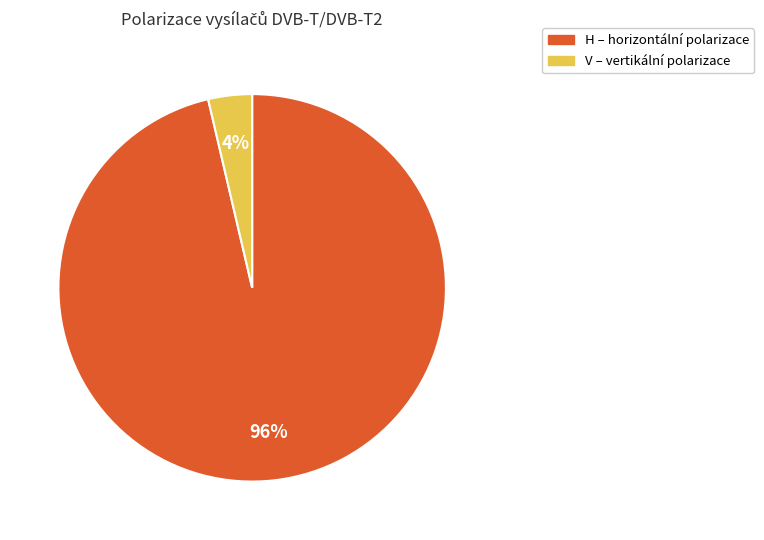

Is there a majority slice in this chart?

Yes